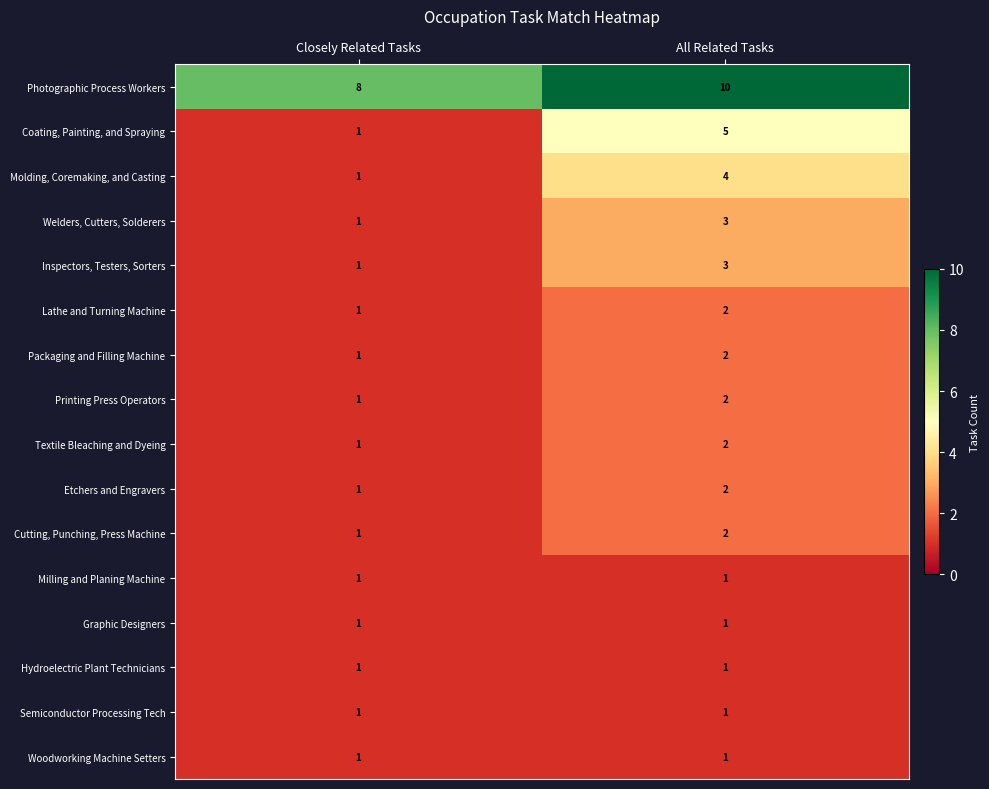

Is it true that Cutting, Punching, Press Machine equals 2 at All Related Tasks?

True